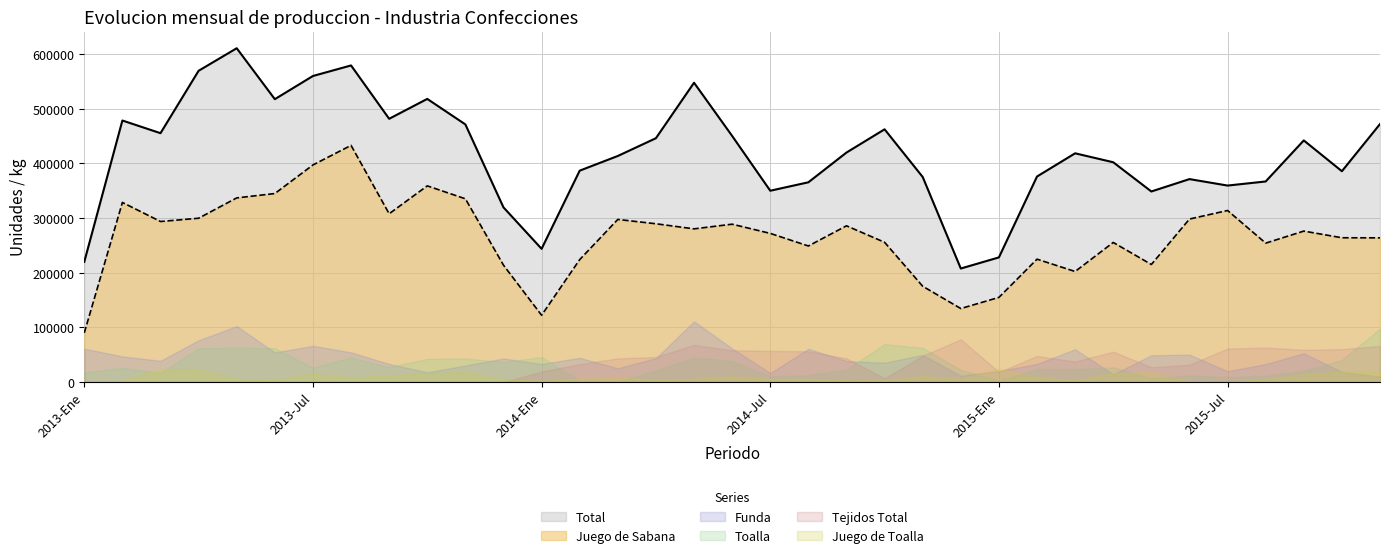

Where does the Funda series first go above 43132?

2013-Ene